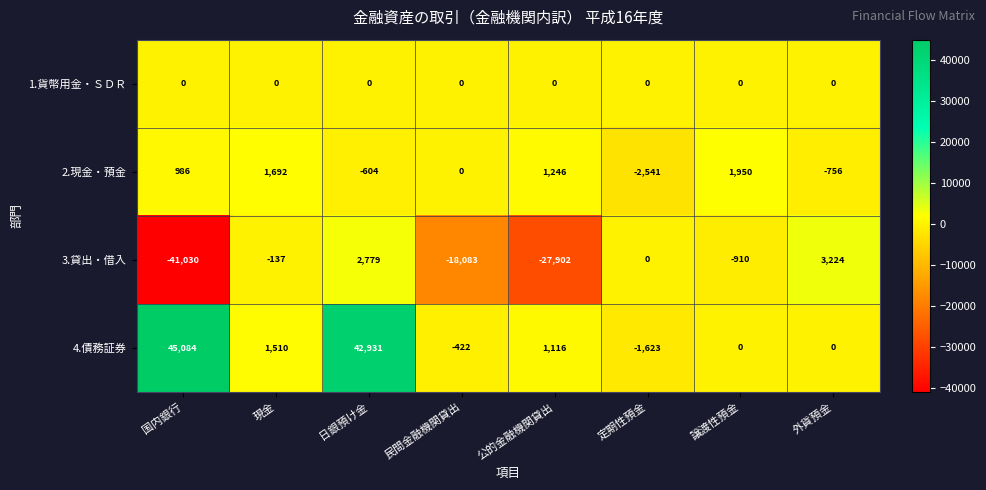

Which series changed the most between 国内銀行 and 譲渡性預金?

4.債務証券